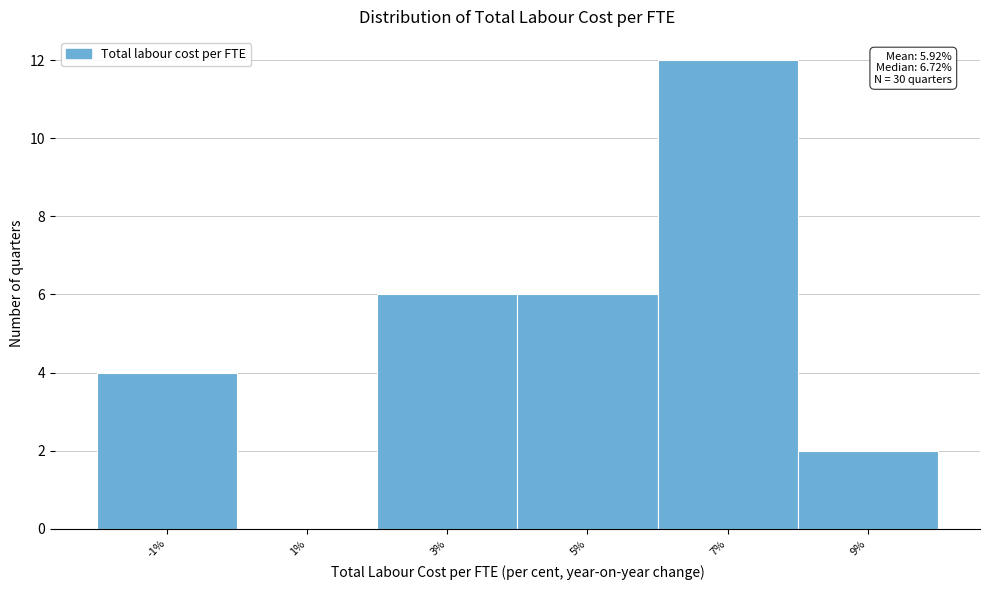

Reading left to right, what are all the values shown in this chart?

-1%=4	1%=0	3%=6	5%=6	7%=12	9%=2